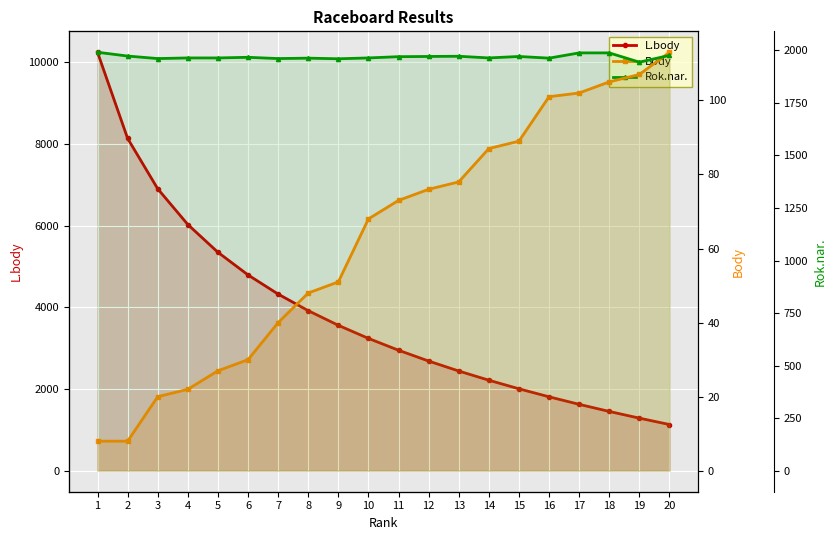

What are all the series names shown in the legend?

L.body, Body, Rok.nar.